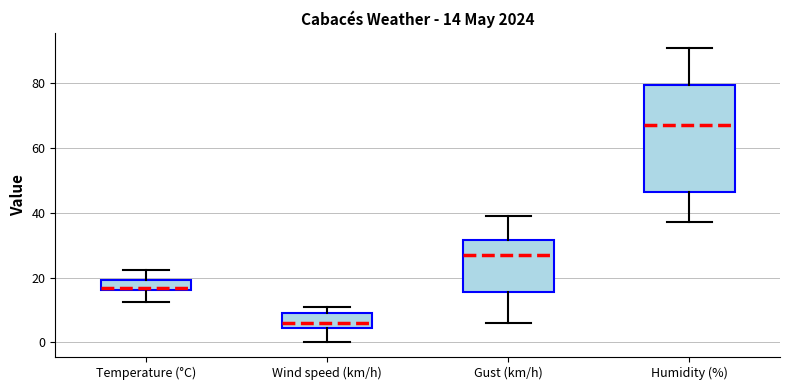

Which box has the highest median line?

Humidity (%)